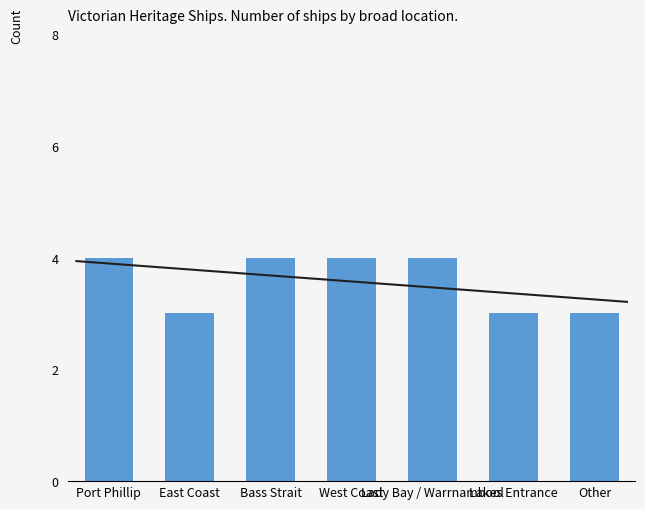

What is the label of the 7th bar from the left?

Other